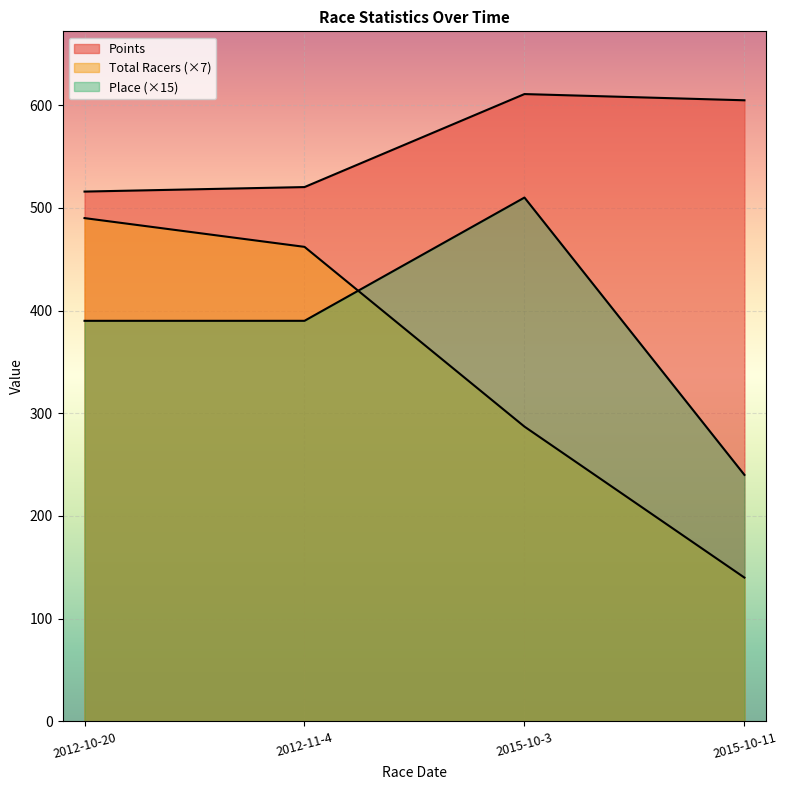

What is the value of the Total Racers point at the 3rd from the left?

287.0